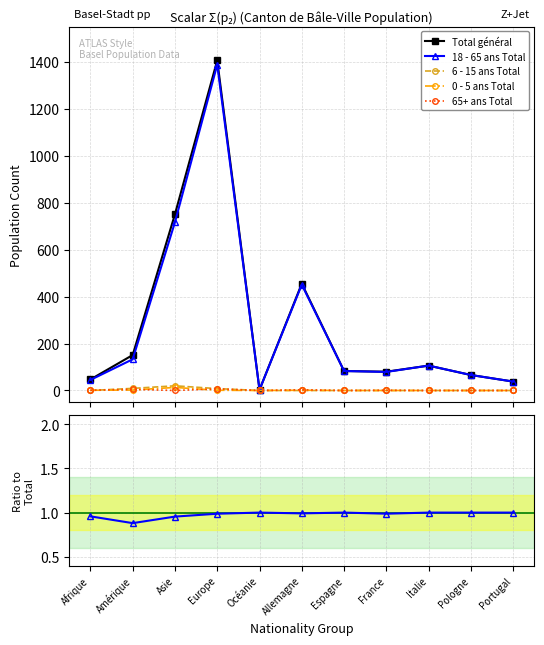

At which category does 65+ ans Total reach its first local peak?

Amérique